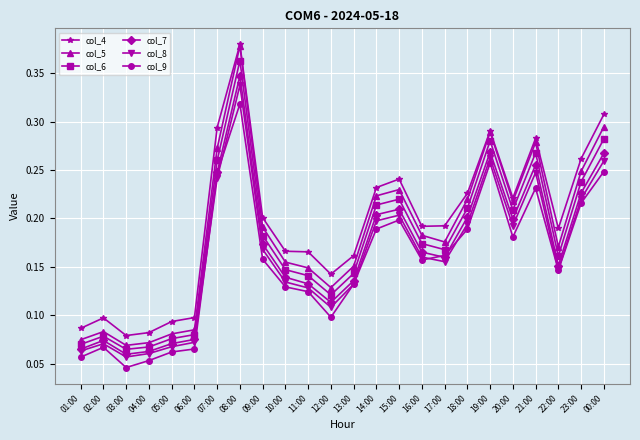

Which series has the widest spread of values?

col_5